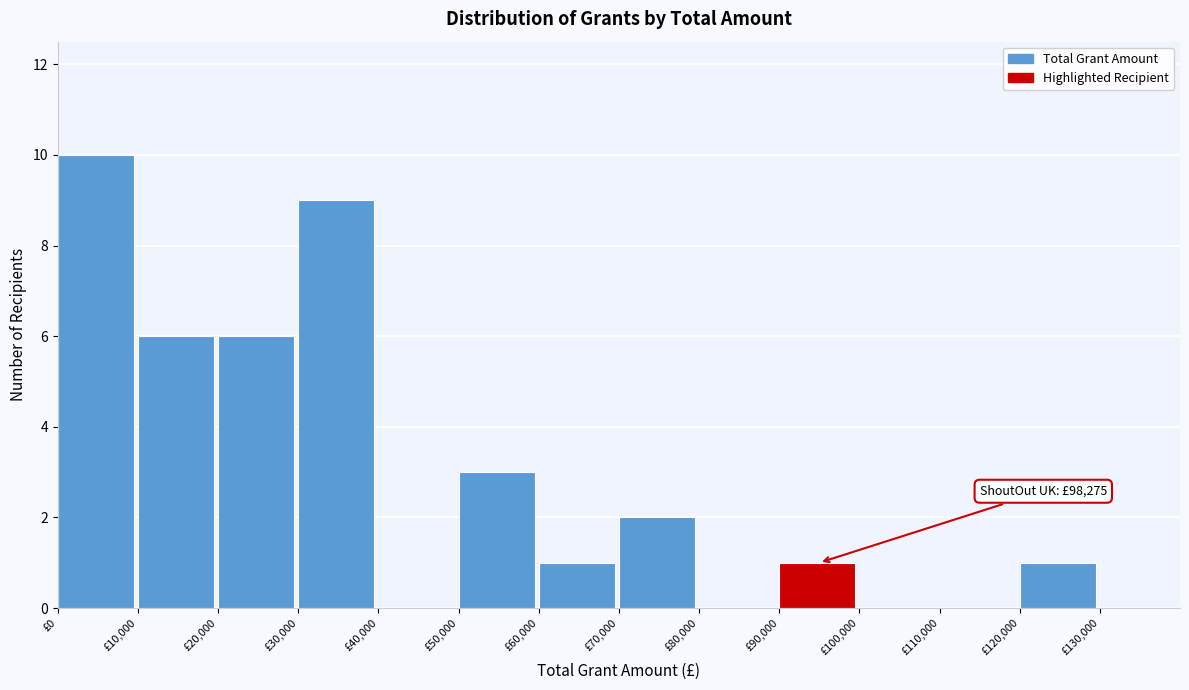

Which range on the x-axis has the tallest bar?

0 to 10000